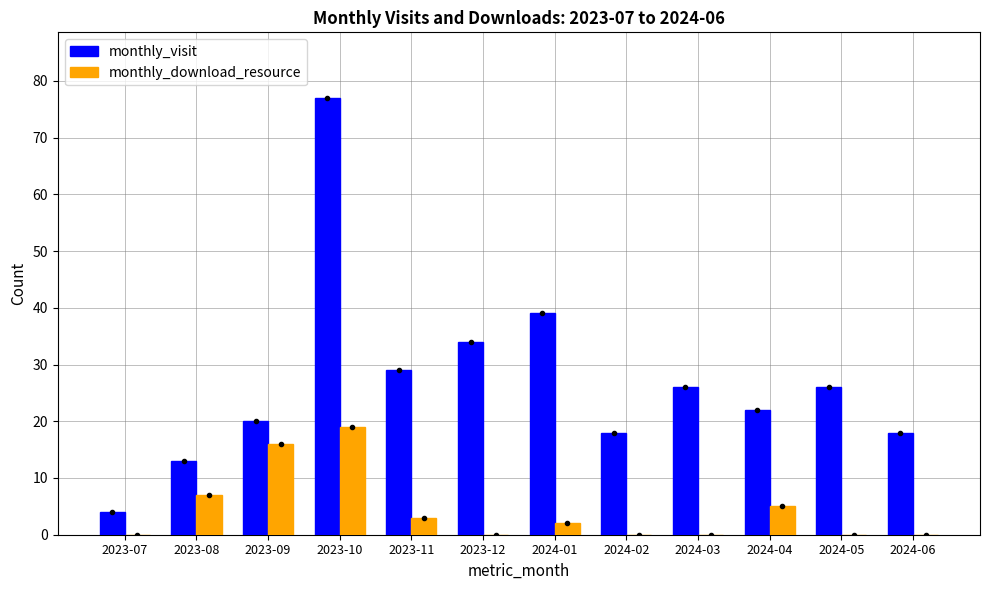

Which category has the highest value in the monthly_visit series?

2023-10